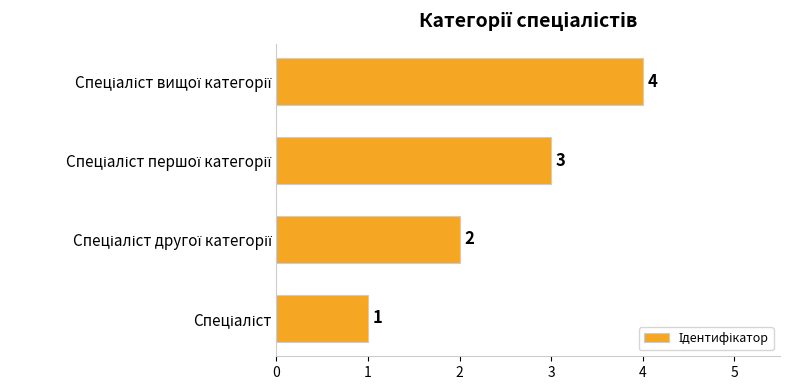

What is the maximum value shown in the chart?

4